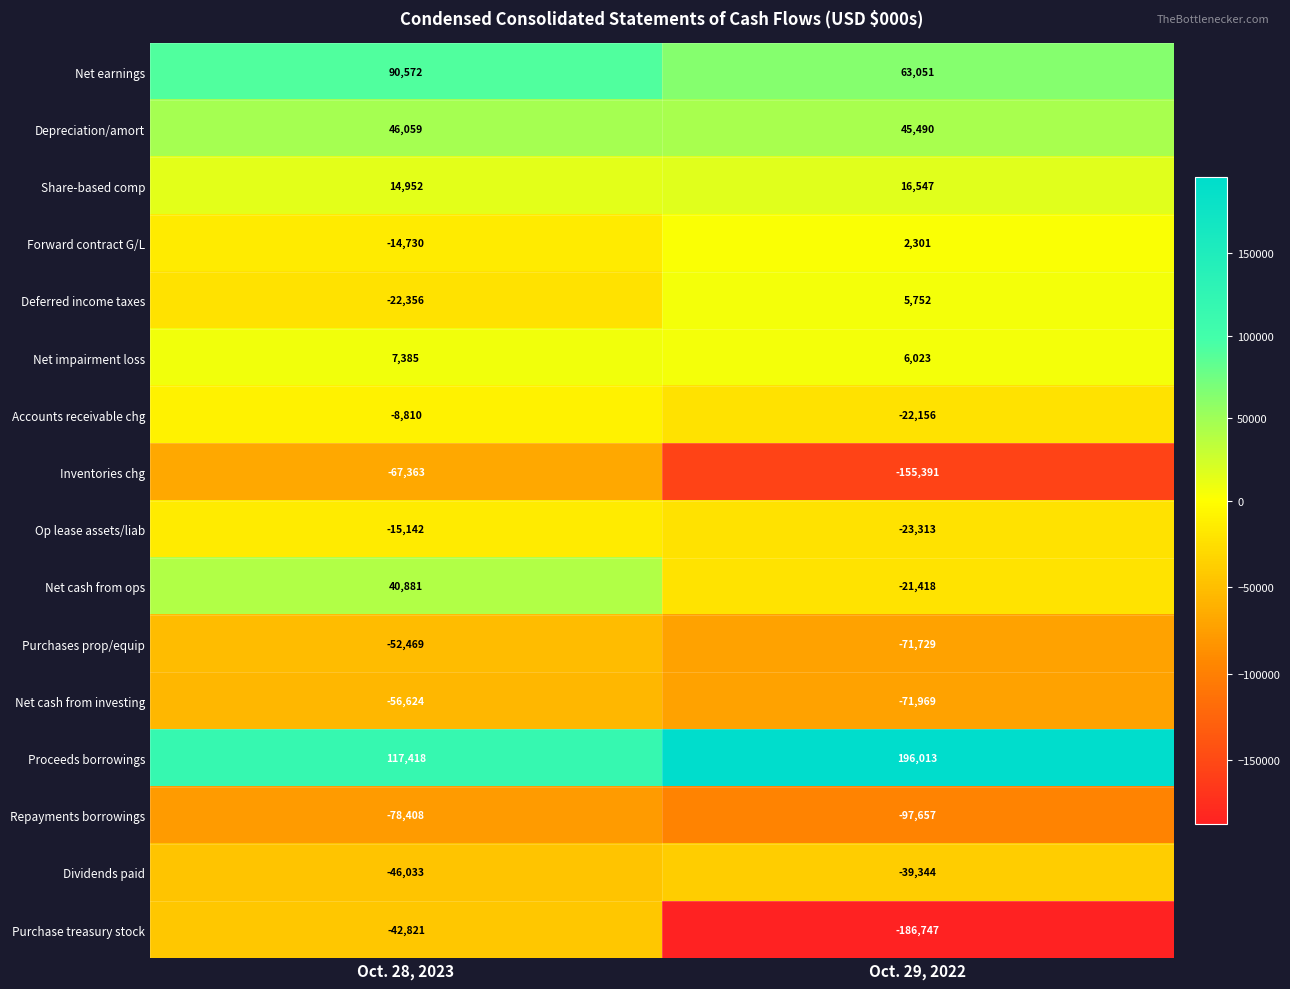

What is the smallest value displayed?

-186747